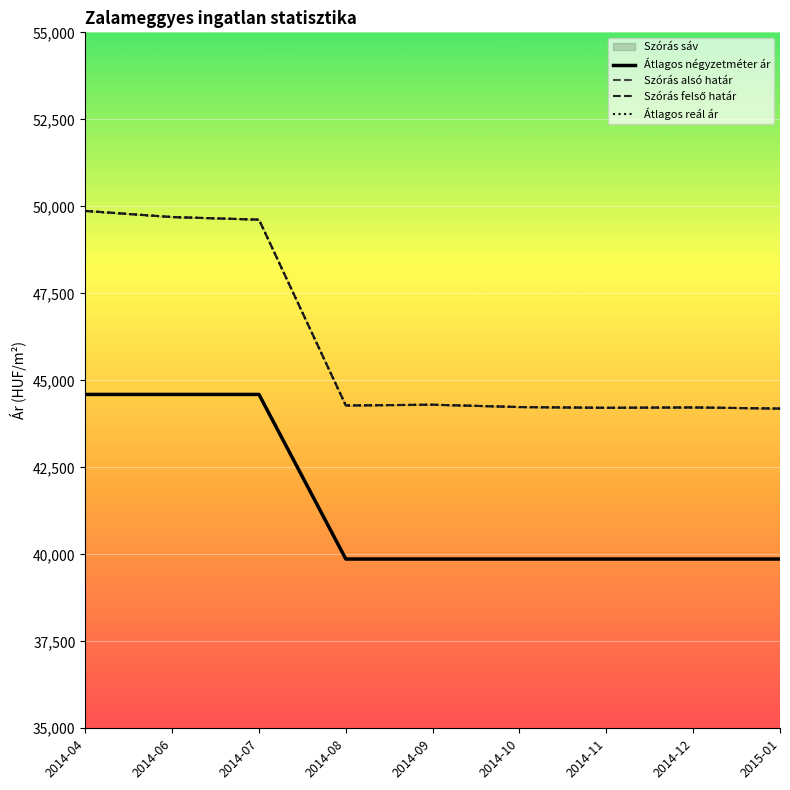

Is the value of Átlagos reál ár at 2015-01 greater than the value of Átlagos négyzetméter ár at 2014-04?

No